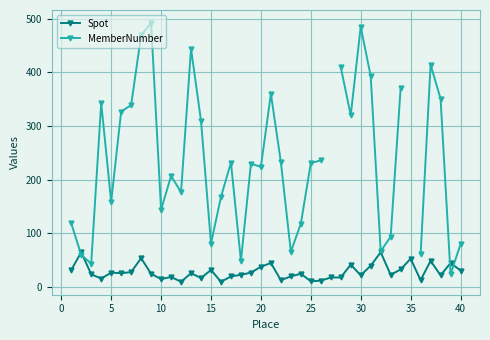

True or false: MemberNumber and Spot intersect in this chart.

True